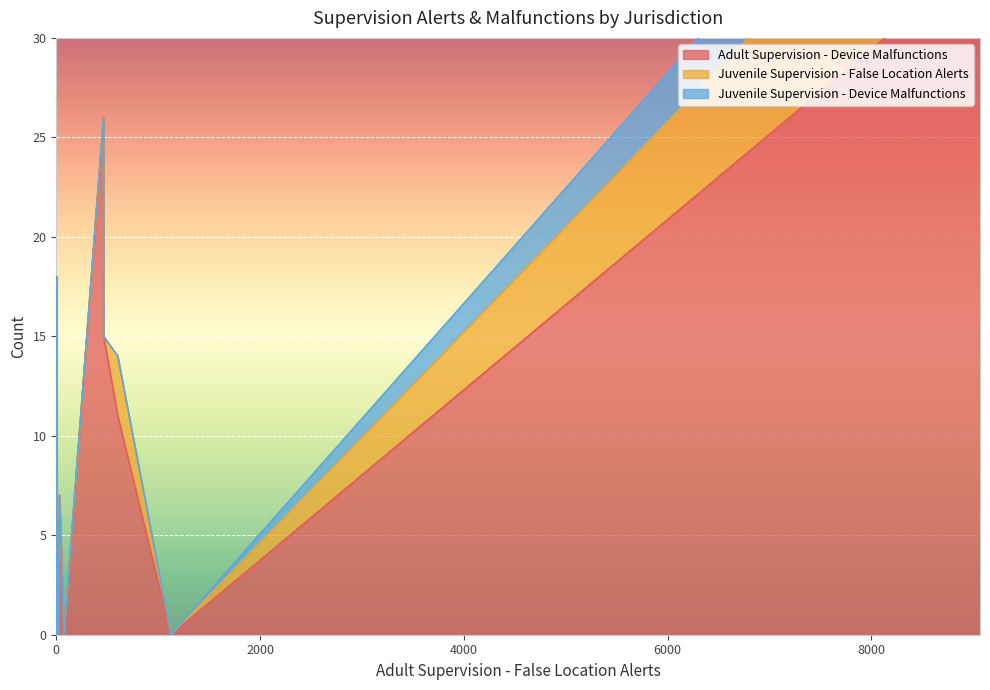

At 76, list the series in order from largest to smallest.

Adult Supervision - Device Malfunctions, Juvenile Supervision - False Location Alerts, Juvenile Supervision - Device Malfunctions